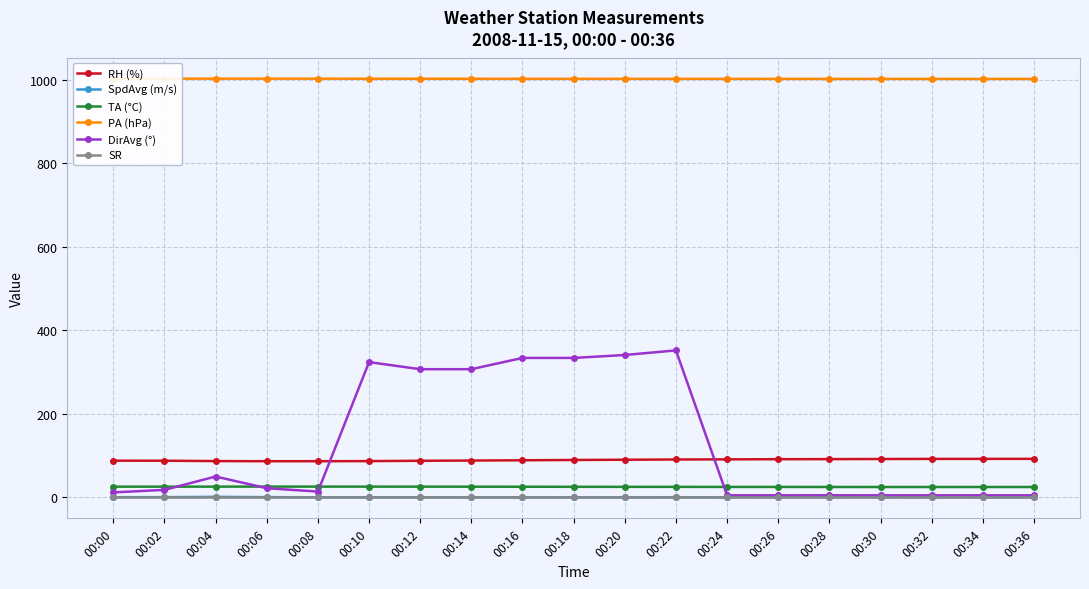

Between 00:26 and 00:36, which series saw the biggest shift?

RH (%)